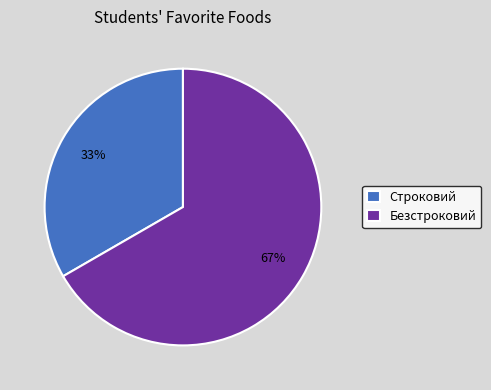

What is the largest slice in the pie chart?

Безстроковий